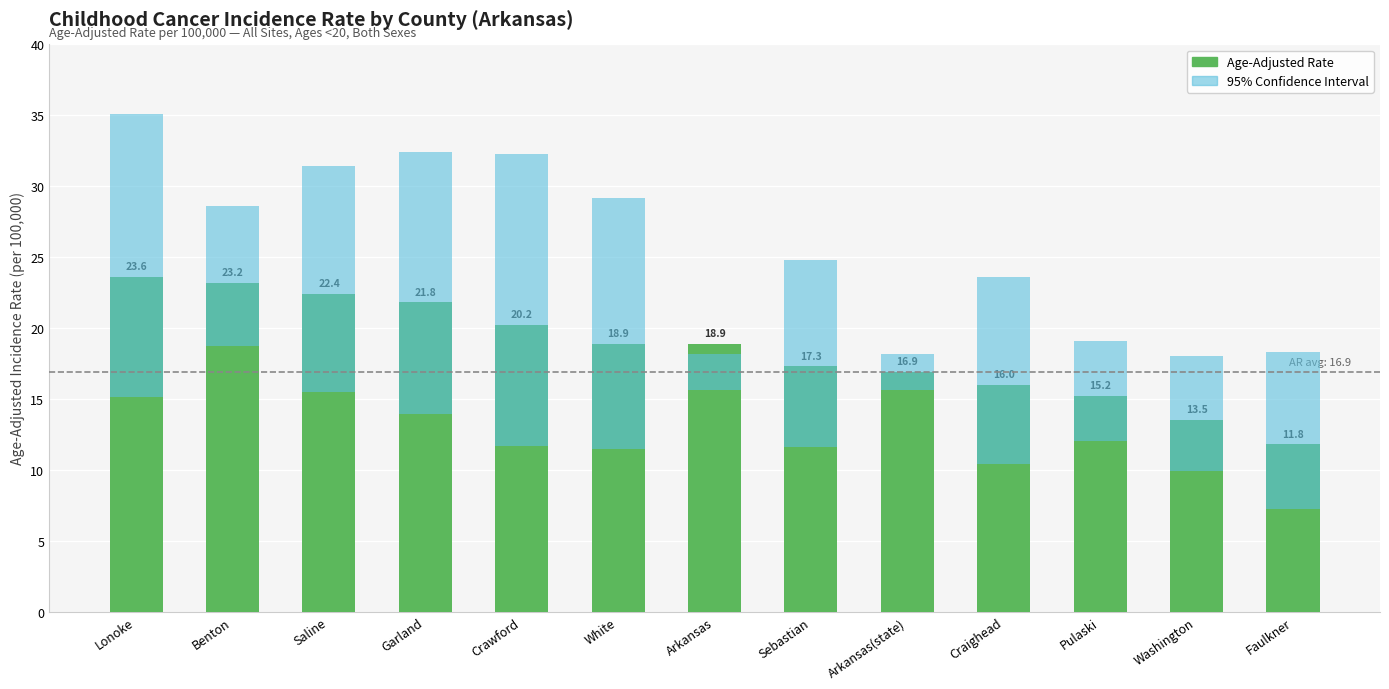

What is the greatest value displayed?

23.6